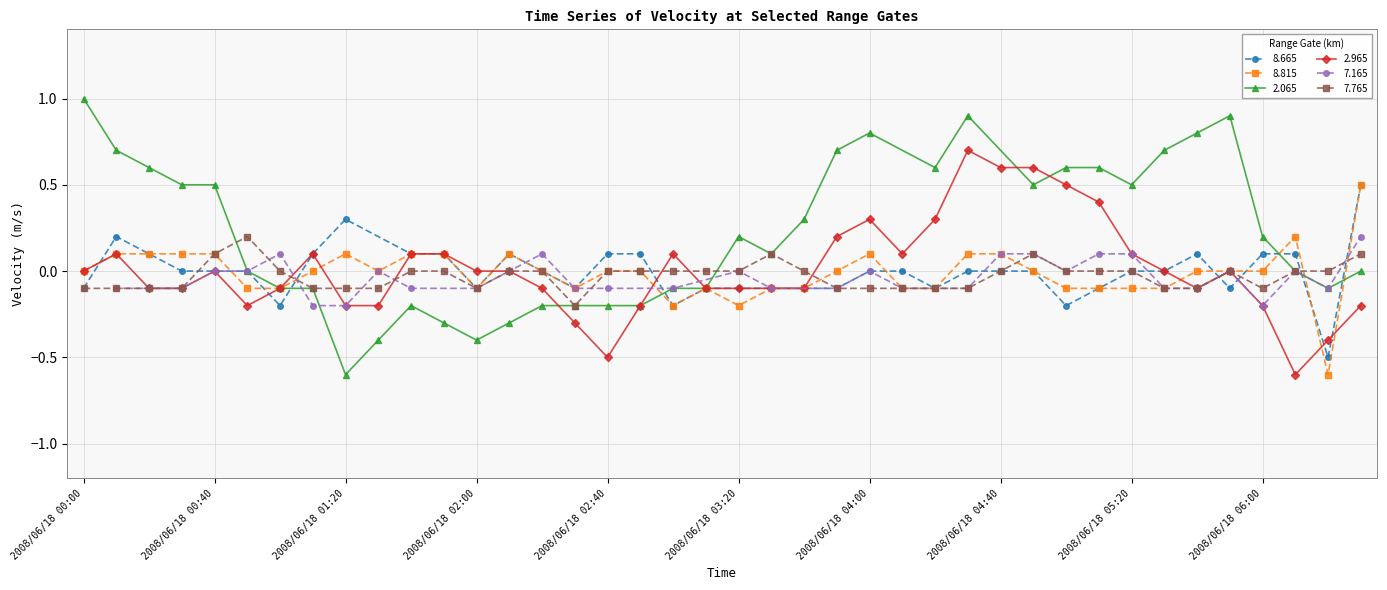

True or false: 7.765 has more than 2 points higher than both neighbors.

True